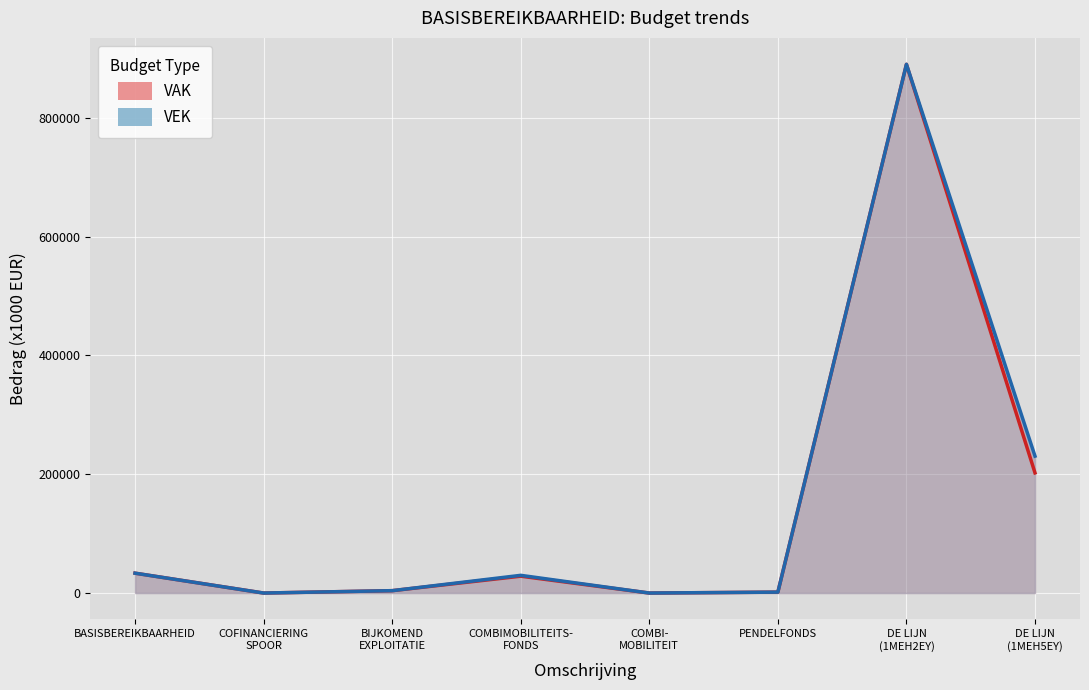

What is the value of the VAK point at the 3rd from the left?

4000